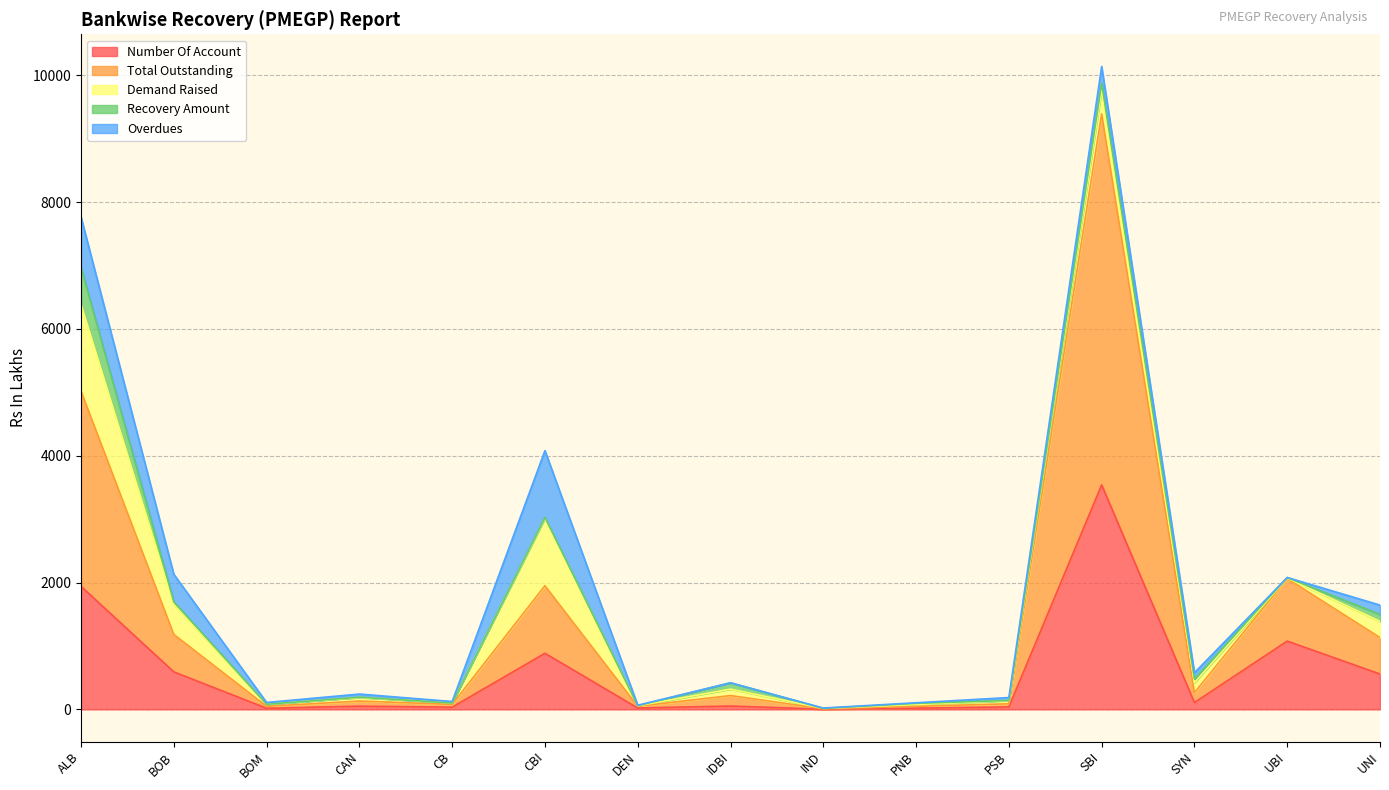

What is the value of the Recovery Amount point at the 6th from the left?

11.8